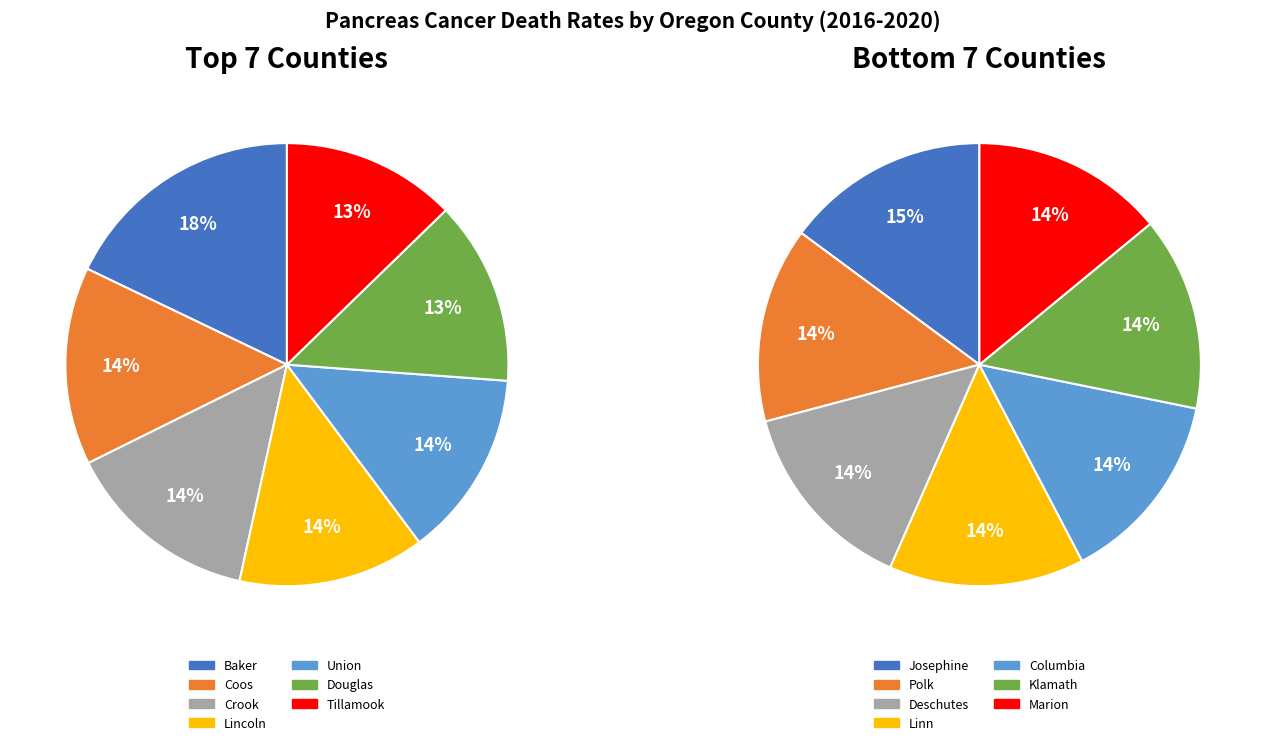

Combined, what portion of the pie is 3 and 5?

27.1%